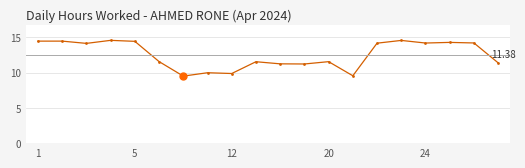

True or false: the data has more than 0 interior local peaks.

True